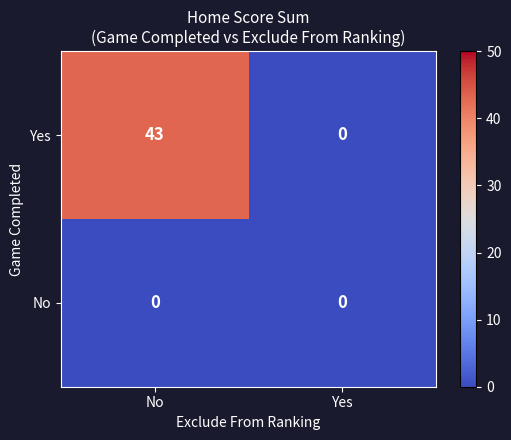

The Yes series shows 67 at No. True or false?

False